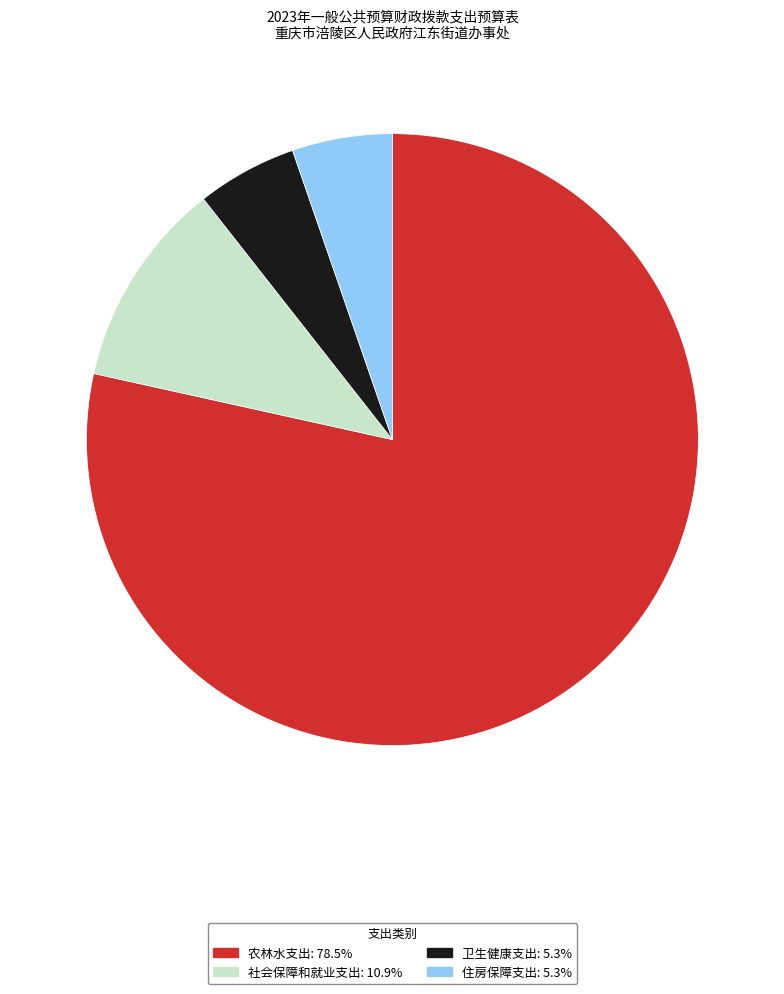

Does any single category account for the majority?

Yes